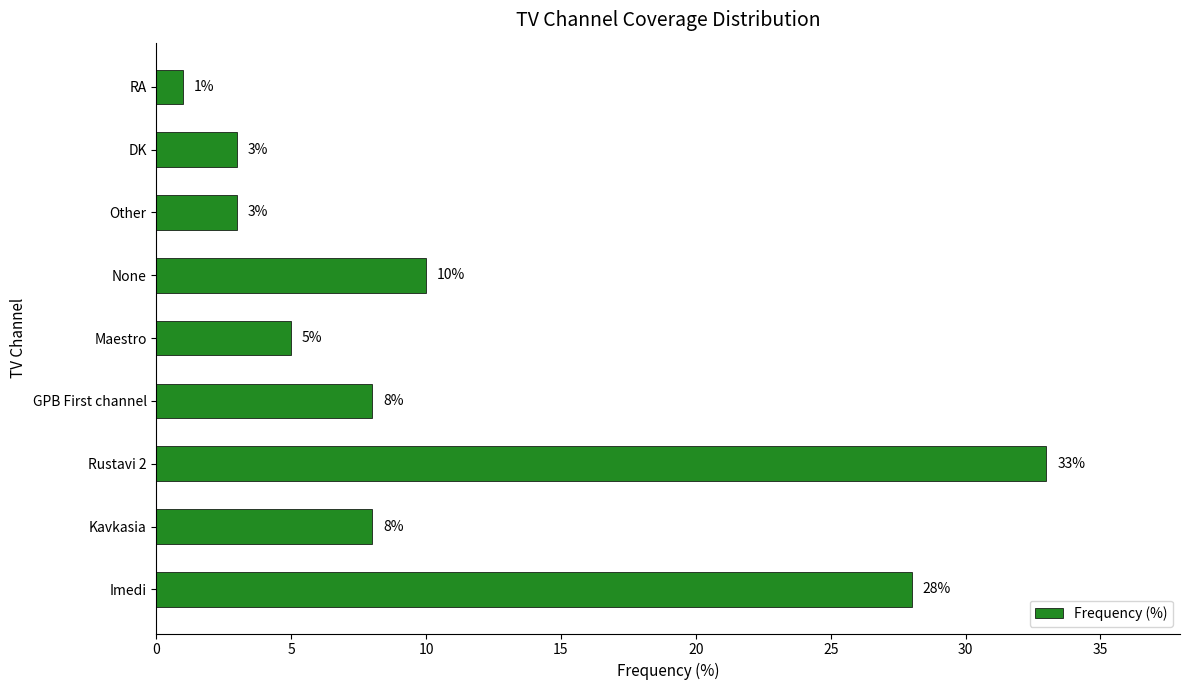

Reading top to bottom, what are all the values shown in this chart?

1	3	3	10	5	8	33	8	28